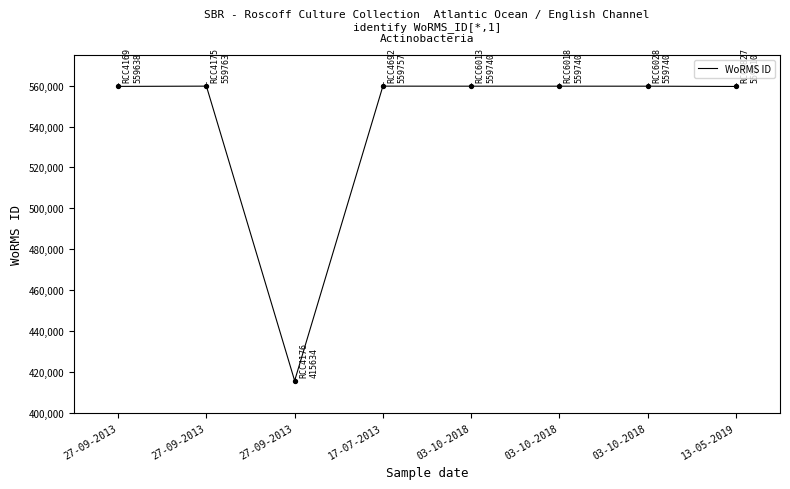

What is the ratio of the value at 17-07-2013 to the value at 13-05-2019?

1.0